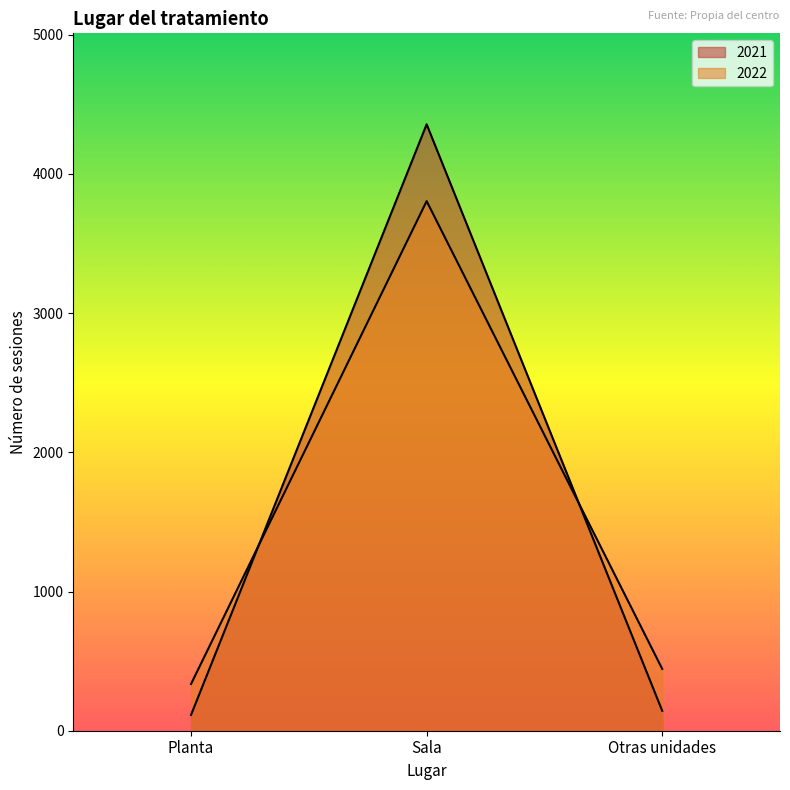

What are all the series names shown in the legend?

2021, 2022